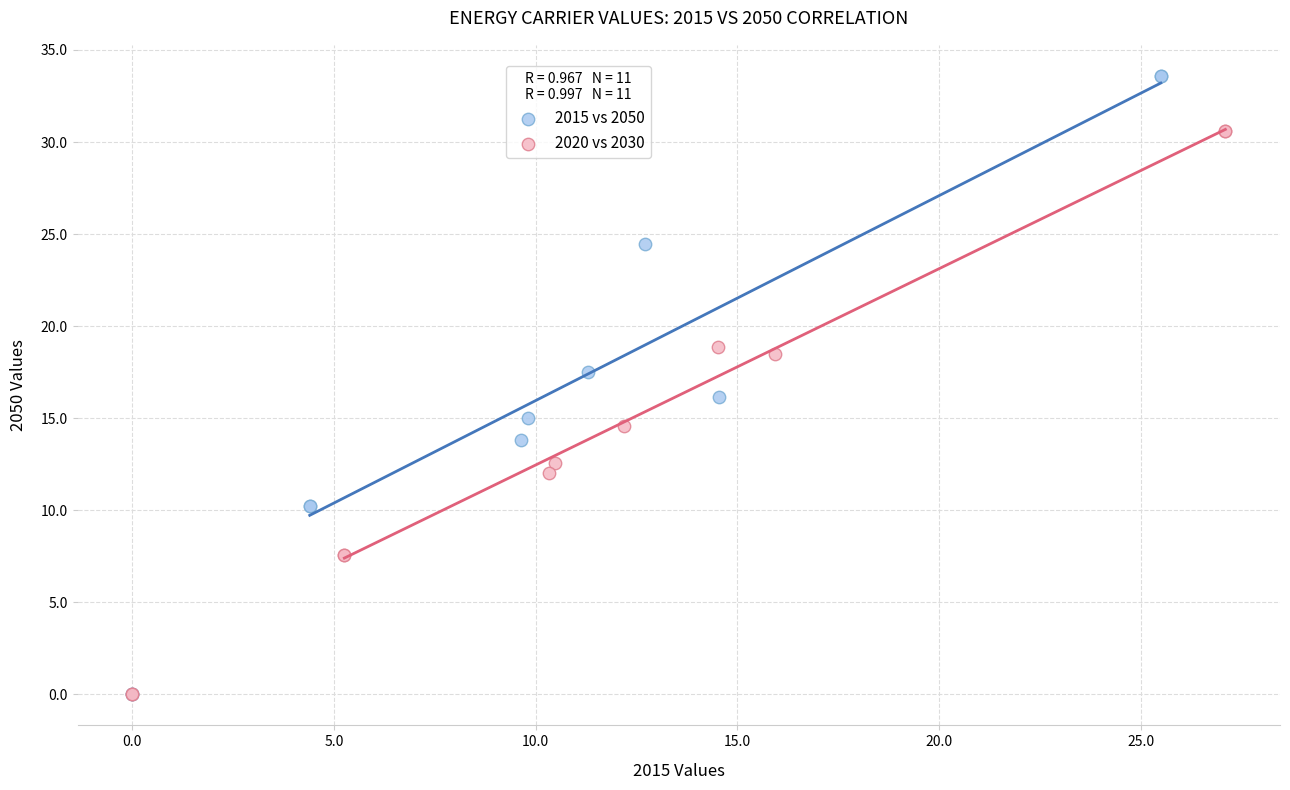

Which series contains the highest Y value?

2015 vs 2050